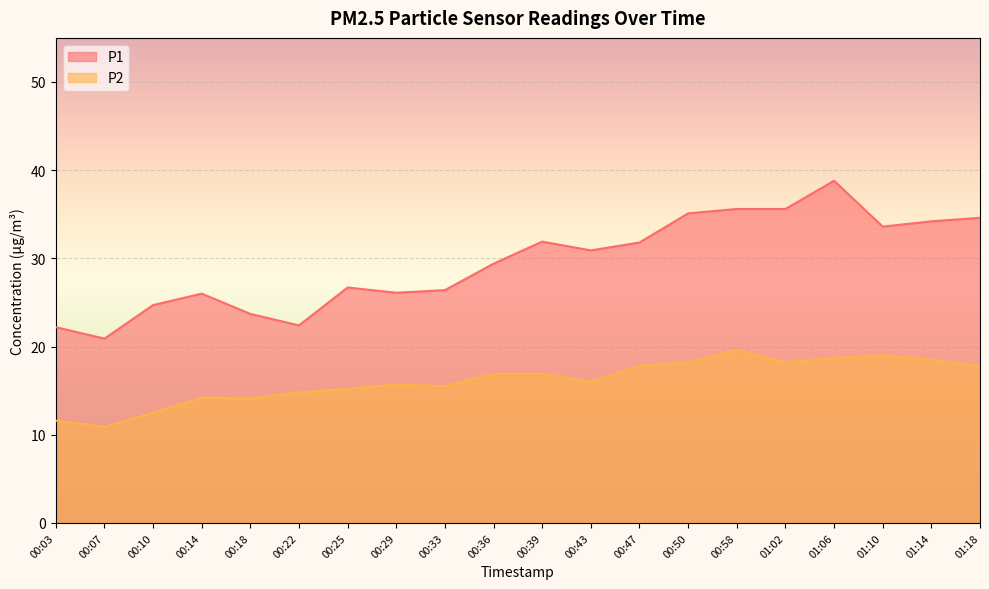

True or false: P1 has a value of 26.4 at 00:33.

True